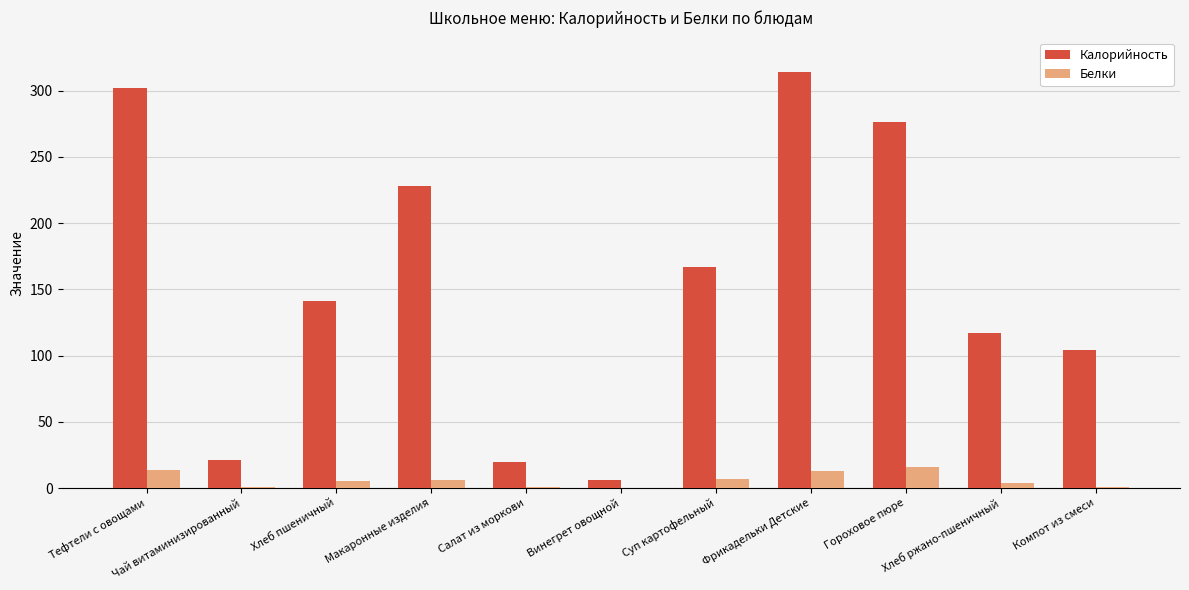

Does the chart contain stacked bars?

No